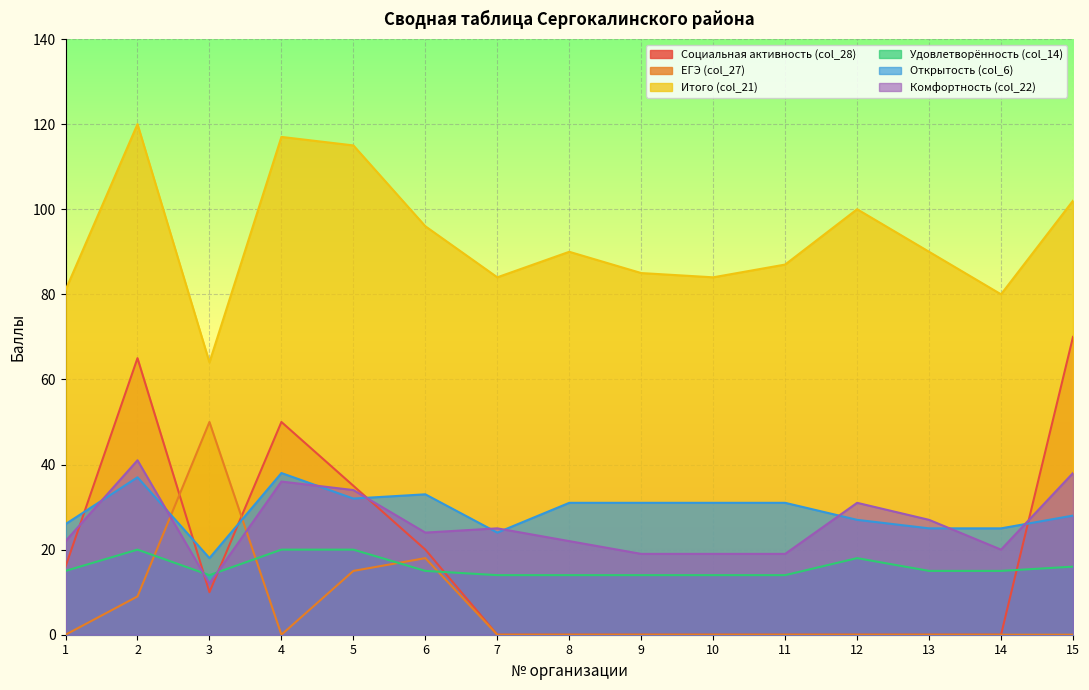

What is the value of the Комфортность (col_22) point at the 3rd from the left?

12